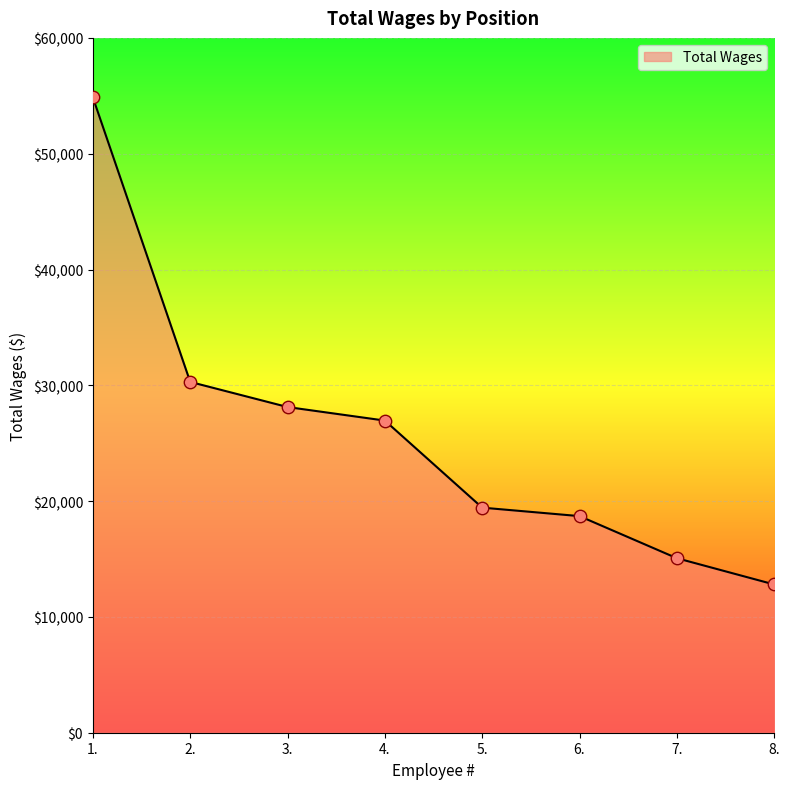

What is the change in value from 2. to 6.?

-11588